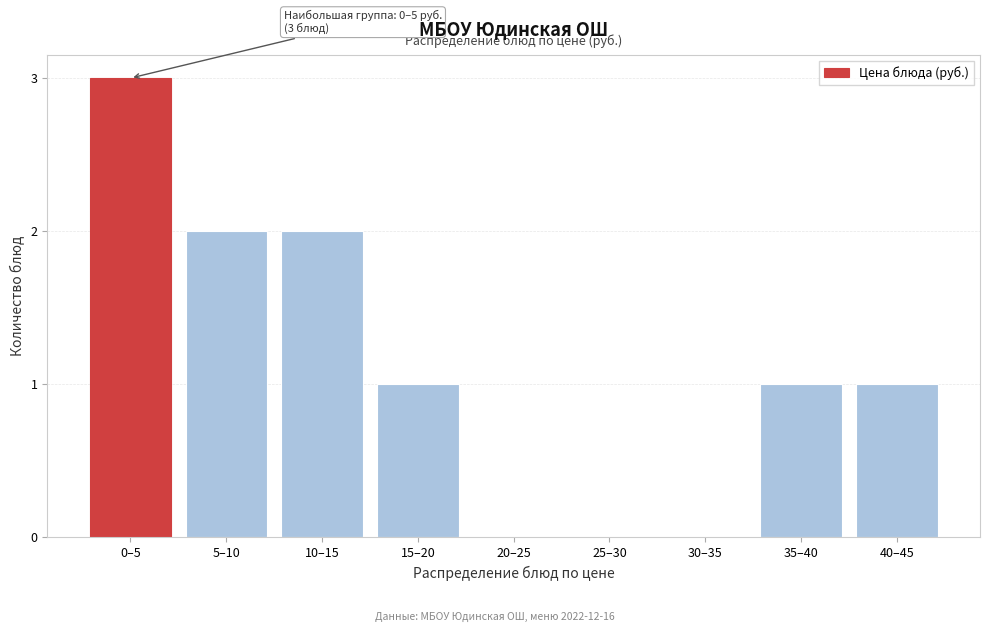

Reading left to right, what are all the values shown in this chart?

0–5=3	5–10=2	10–15=2	15–20=1	20–25=0	25–30=0	30–35=0	35–40=1	40–45=1